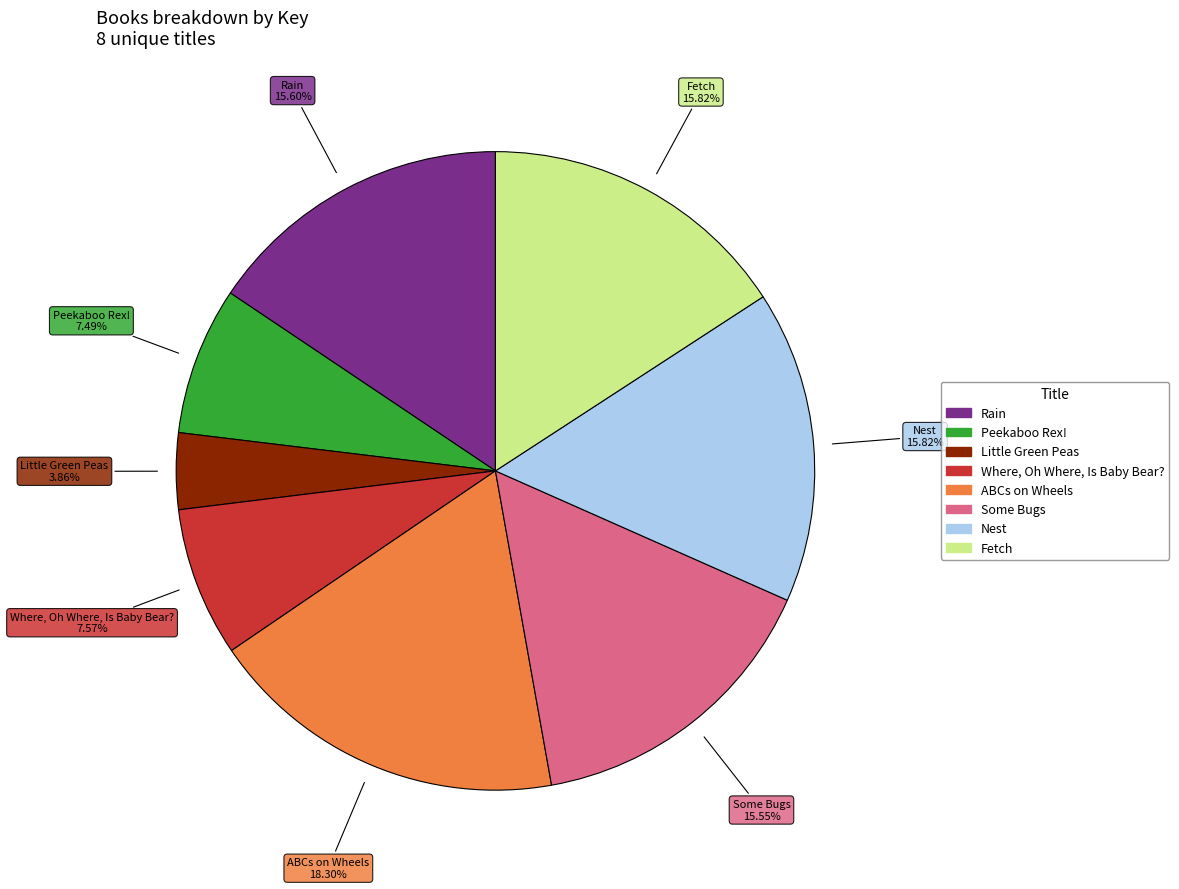

Combined, what portion of the pie is Nest and Some Bugs?

31.4%